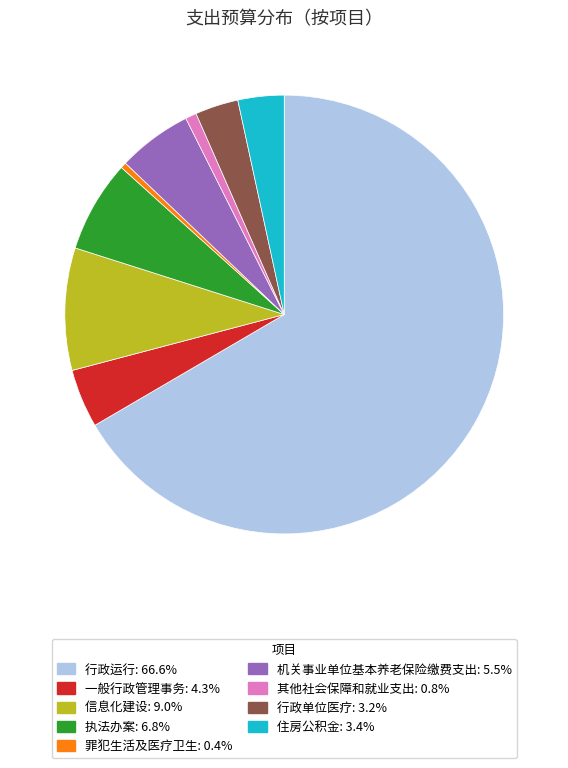

Combined, do 机关事业单位基本养老保险缴费支出 and 执法办案 account for over 50%?

No